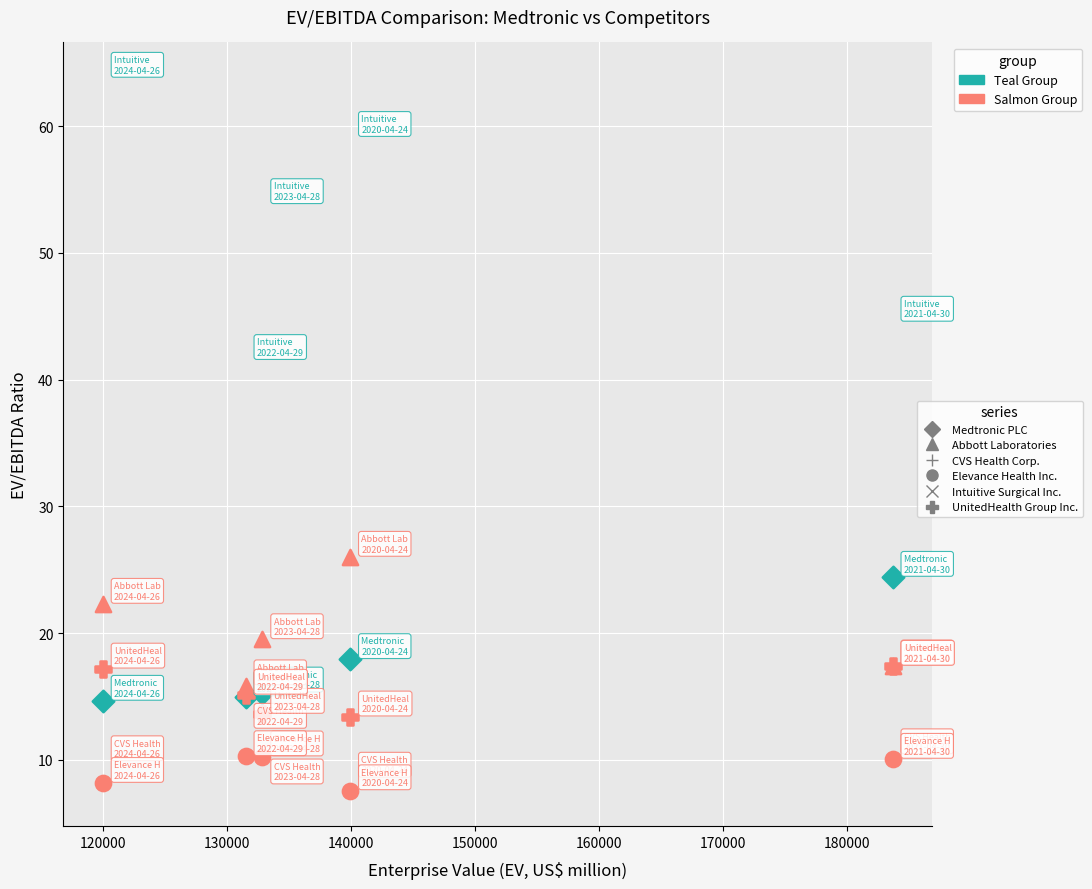

In the Intuitive Surgical Inc. series, what Y value is closest to 52?

53.8